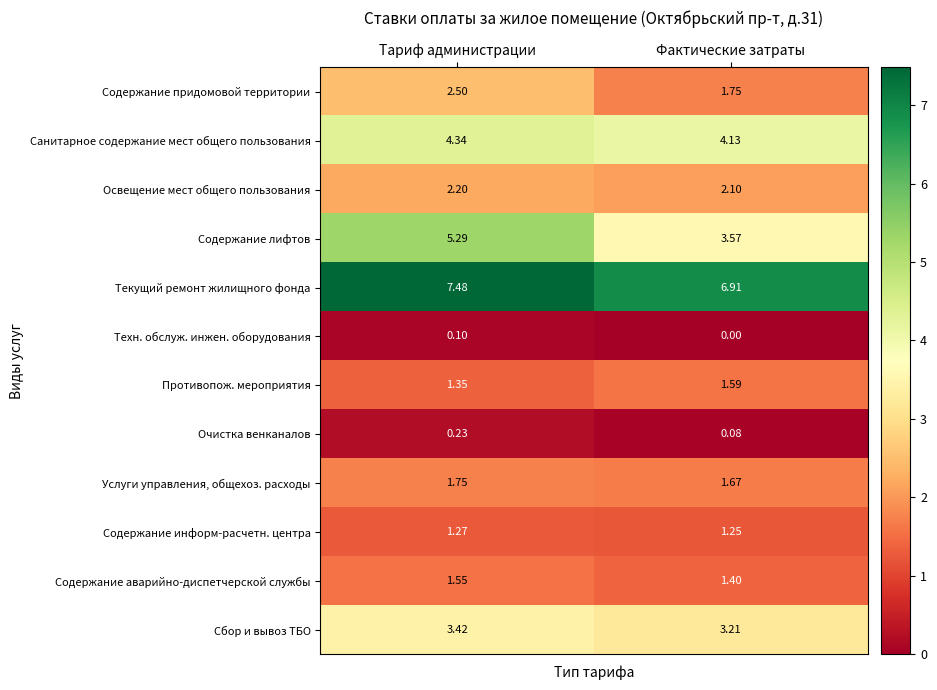

List the labels in order of Содержание придомовой территории value, largest first.

Тариф администрации, Фактические затраты